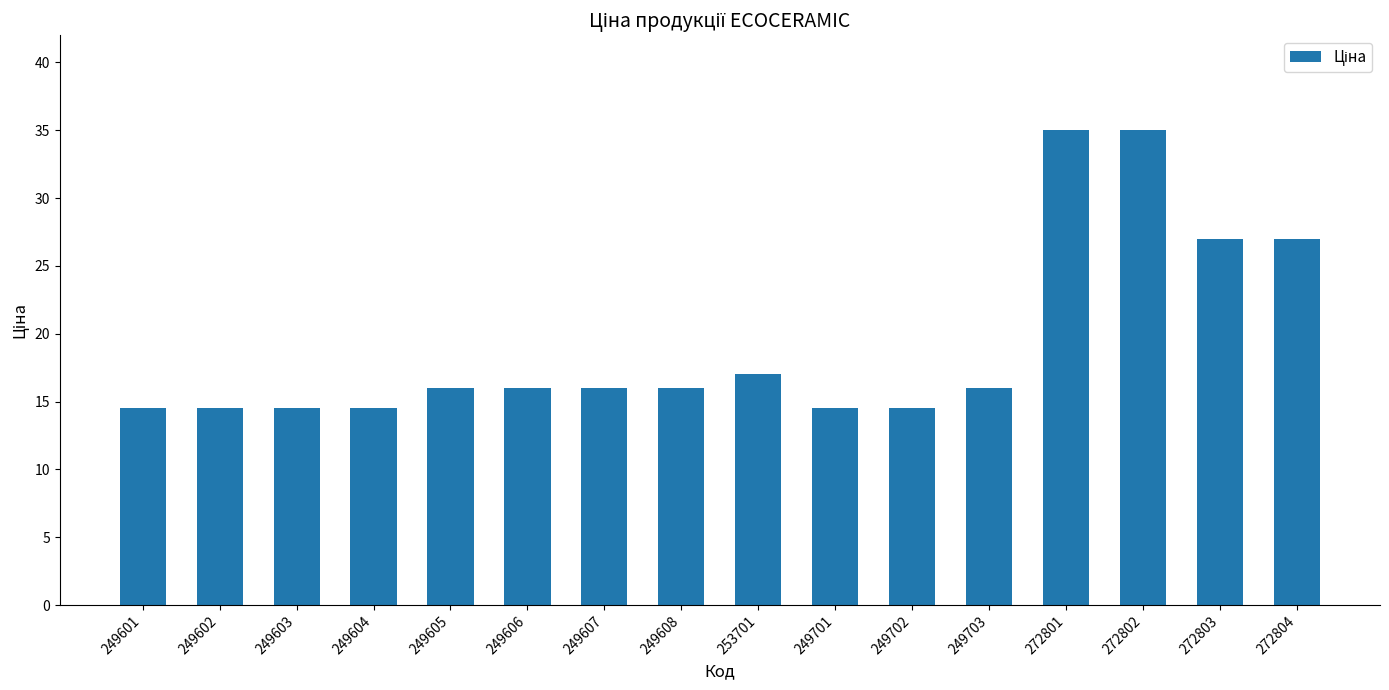

What is the label of the 7th bar from the left?

249607